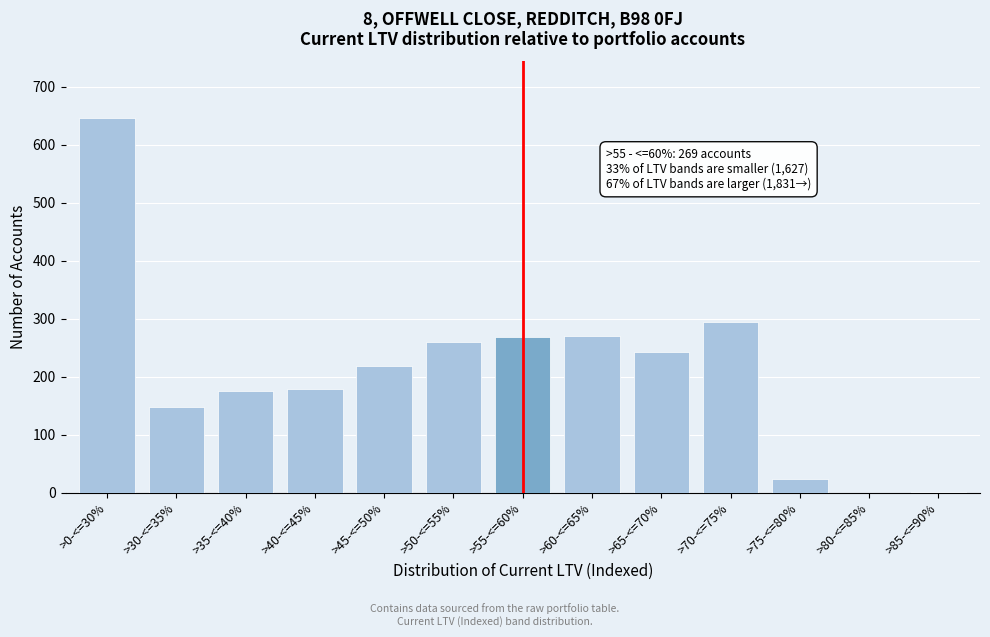

Read the value at >70-<=75%, to the nearest 100.

300